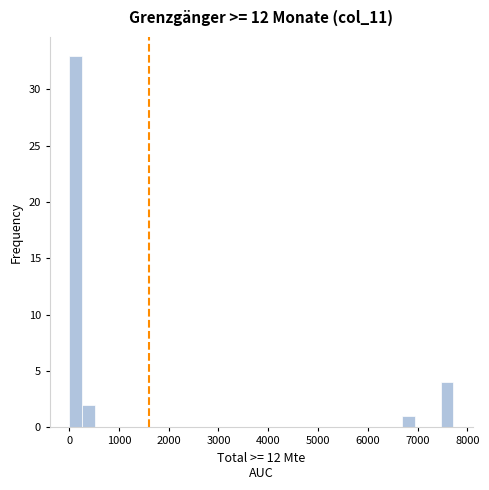

Read against the x-axis, roughly where is the centre of the tallest bar?

100